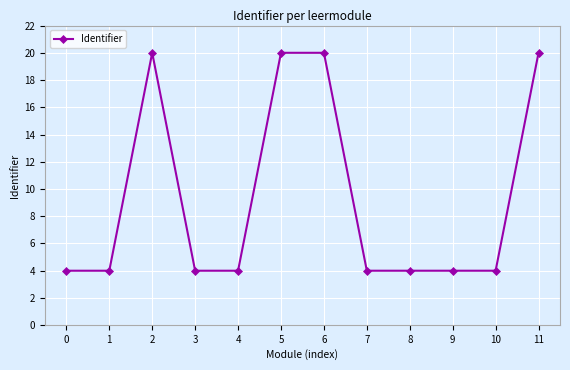

Reading right to left, what are all the values shown in this chart?

20.0	4.0	4.0	4.0	4.0	20.0	20.0	4.0	4.0	20.0	4.0	4.0